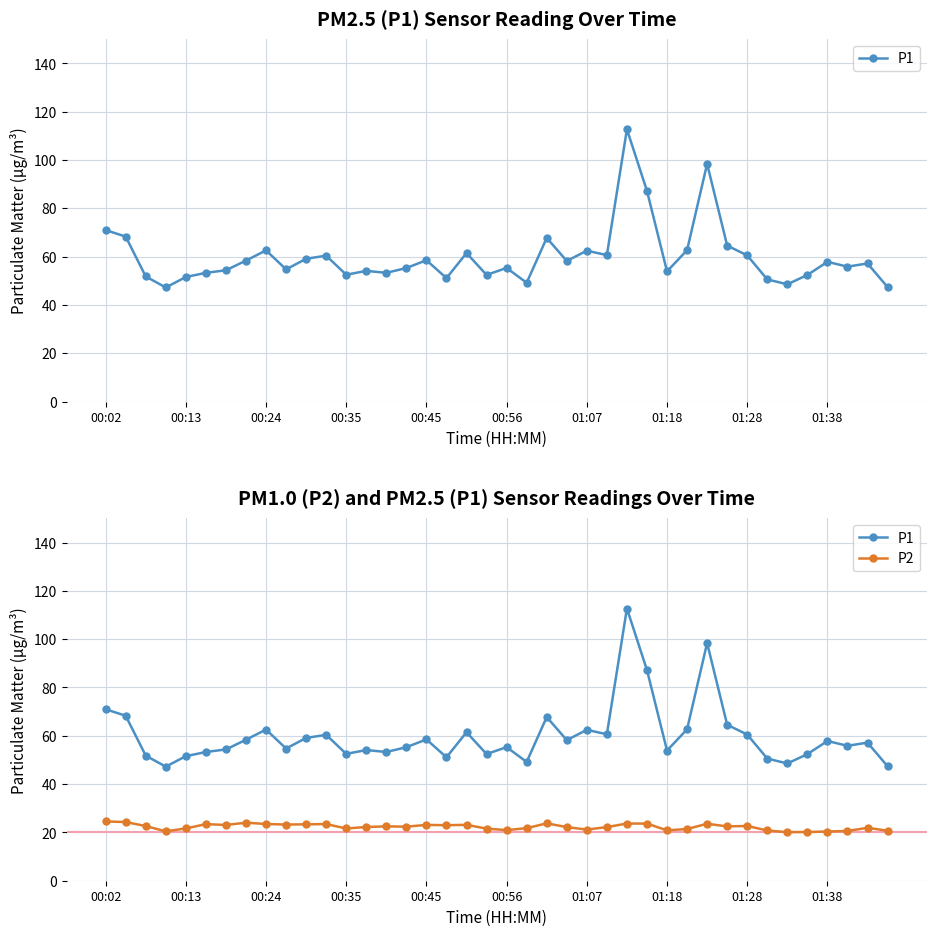

Reading left to right, extract all data points from this chart.

P1: 71.0	68.3	51.8	47.2	51.5	53.3	54.4	58.4	62.6	54.7	59.1	60.4	52.5	54.1	53.3	55.3	58.5	51.1	61.5	52.4	55.3	49.2	67.8	58.2	62.5	60.6	112.7	87.2	53.9	62.7	98.4	64.6	60.5	50.6	48.5	52.4	57.8	55.9	57.2	47.4
P2: 24.5	24.3	22.6	20.4	21.6	23.4	23.1	24.0	23.5	23.2	23.4	23.4	21.6	22.2	22.5	22.4	23.1	23.0	23.1	21.6	20.9	21.8	23.8	22.2	21.2	22.2	23.7	23.6	20.9	21.4	23.6	22.5	22.7	20.8	20.1	20.2	20.4	20.6	21.9	20.7